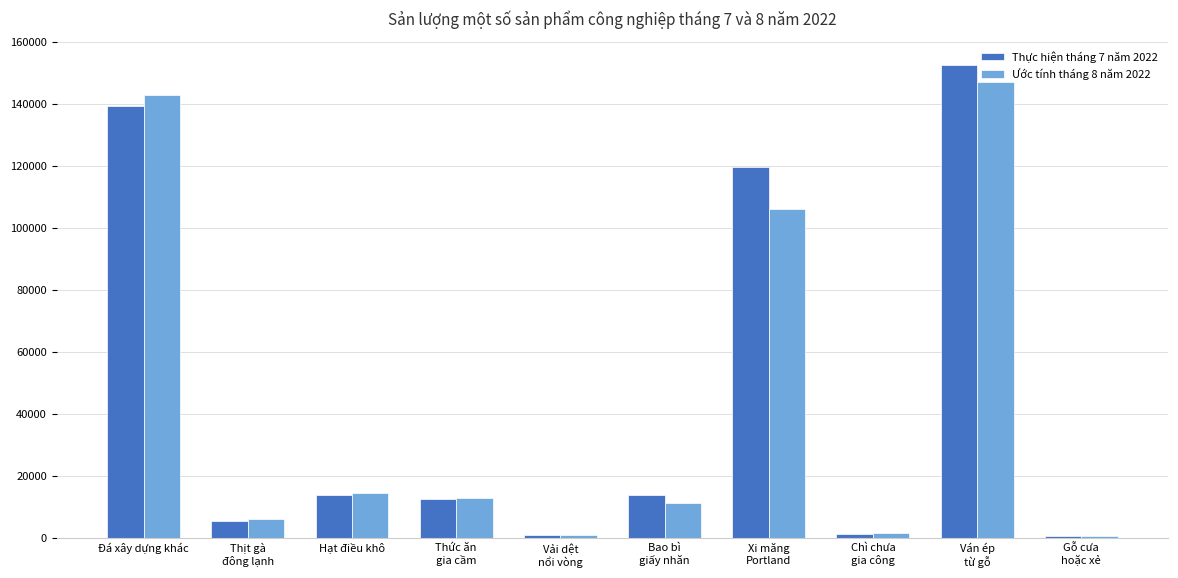

What are all the series names shown in the legend?

Thực hiện tháng 7 năm 2022, Ước tính tháng 8 năm 2022